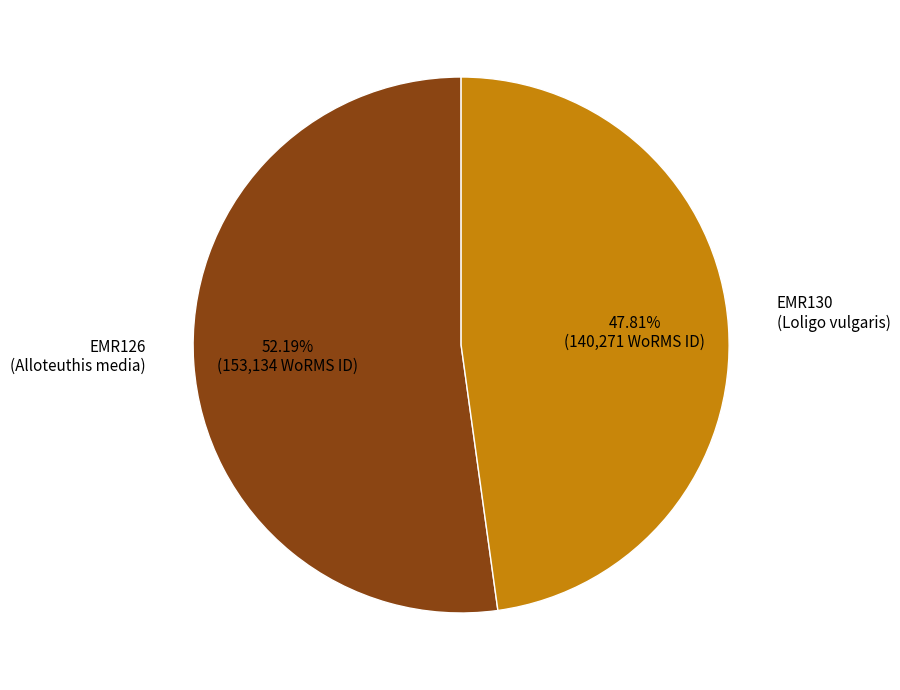

What is the ratio of the value at EMR130 (Loligo vulgaris) to the value at EMR126 (Alloteuthis media)?

0.9